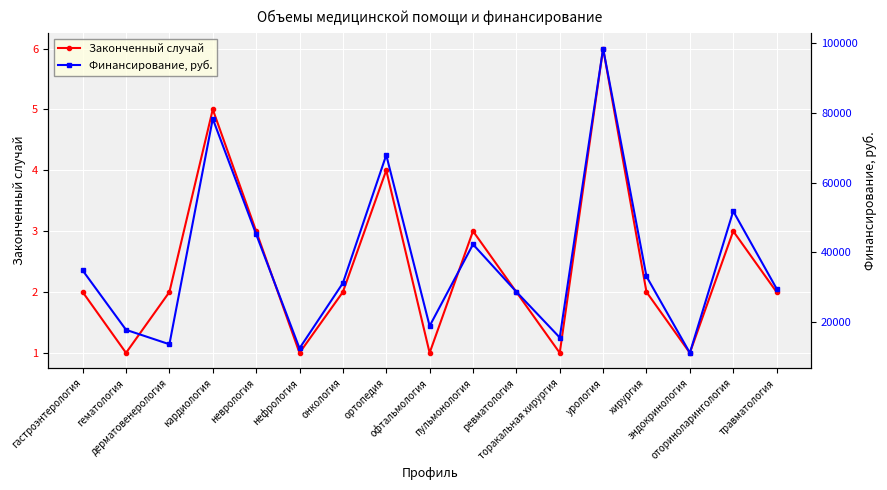

How many series are shown in this chart?

2